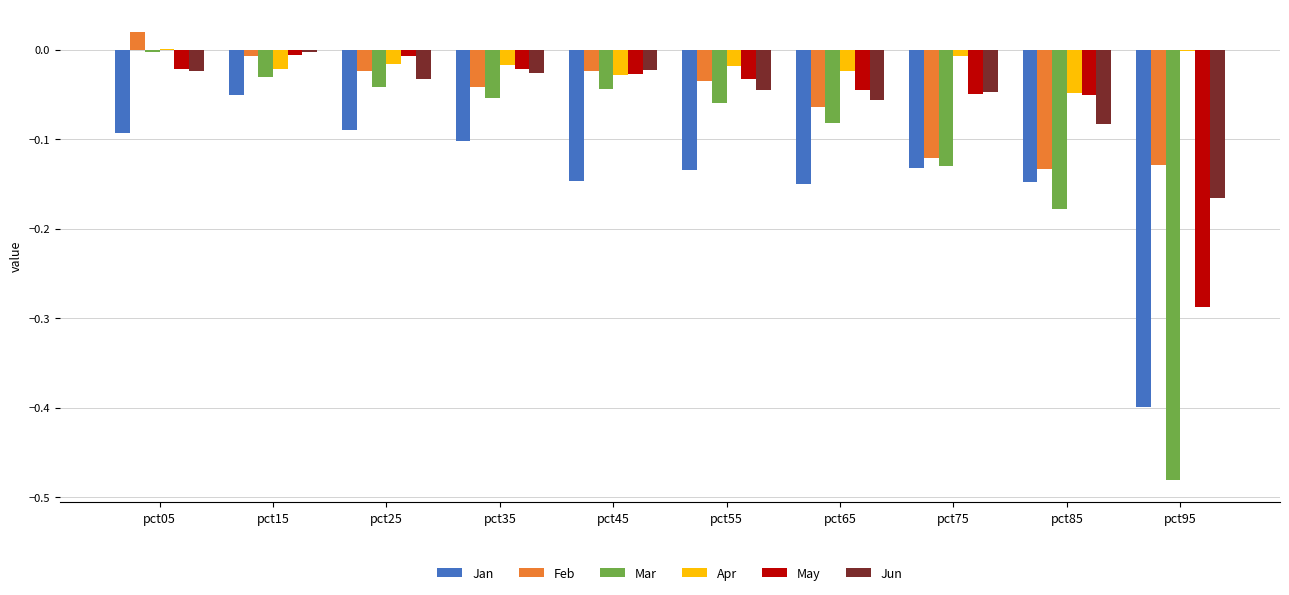

How many series are shown in this chart?

6